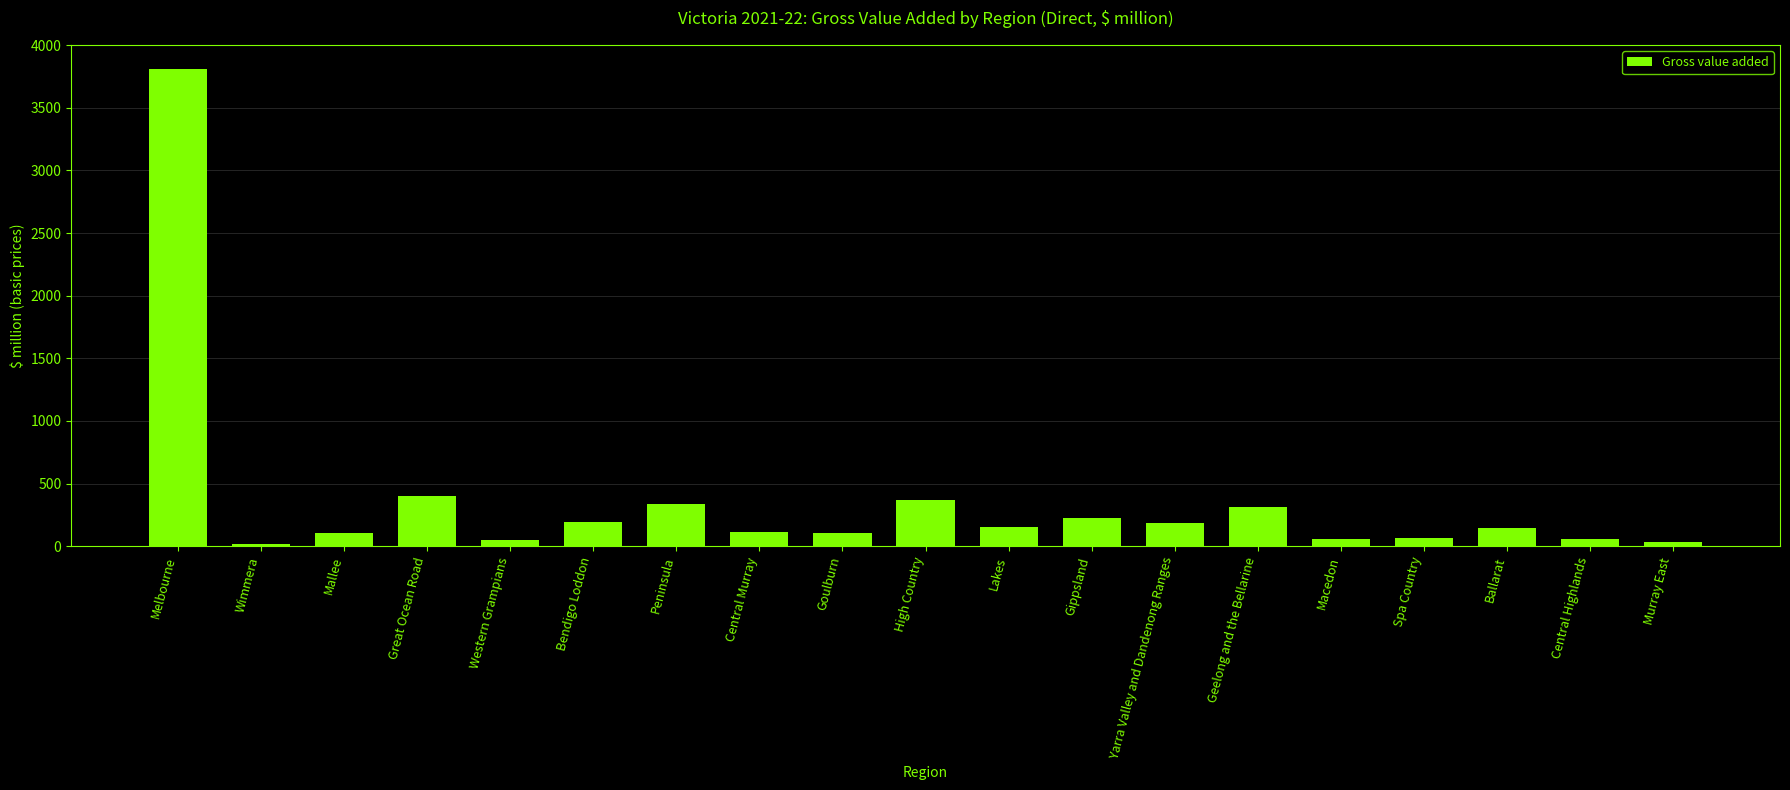

What is the label of the 19th bar from the right?

Melbourne